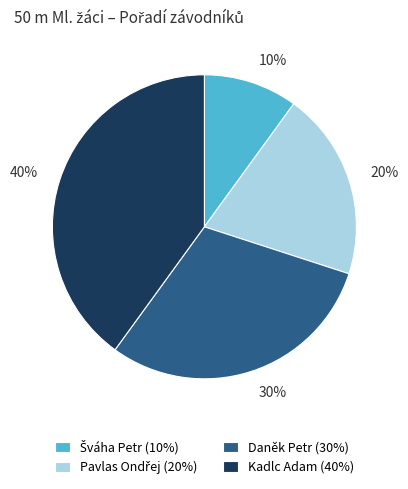

Is there any slice that represents more than half of the pie?

No